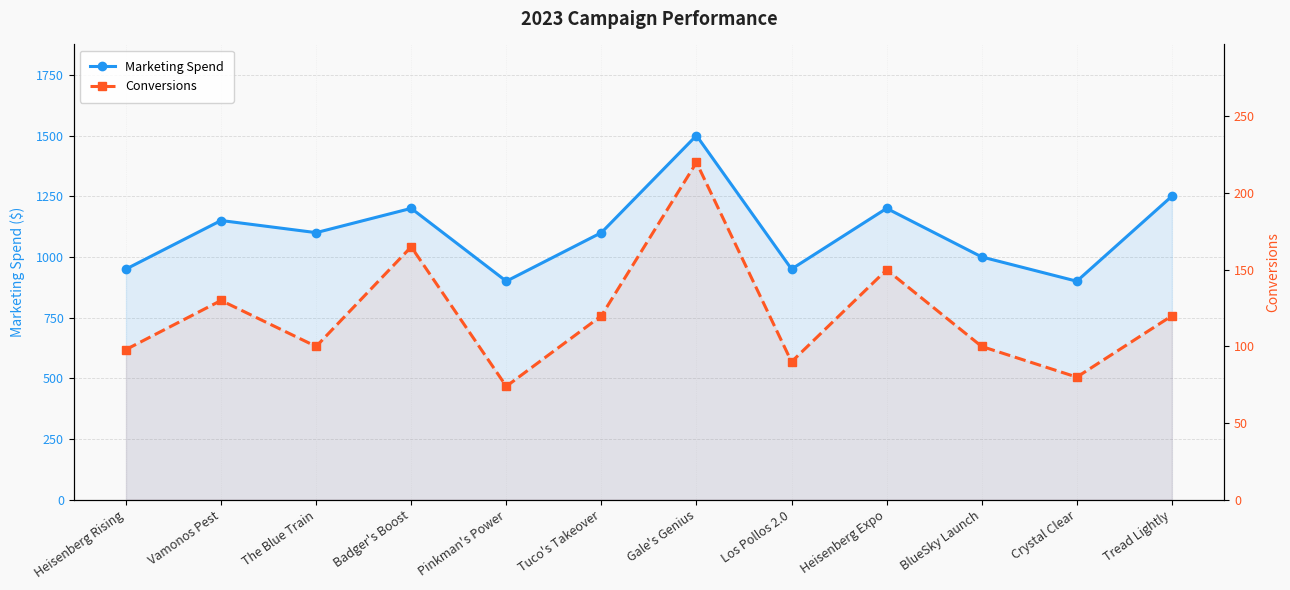

What is the maximum value shown in the chart?

1500